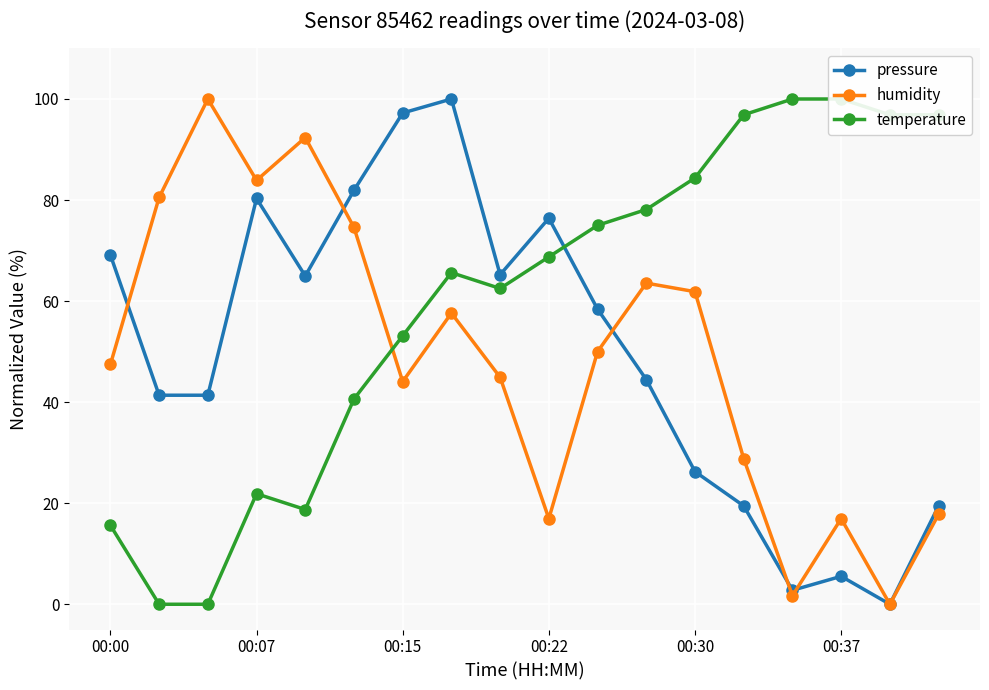

What value does the temperature series have at 16?

96.9